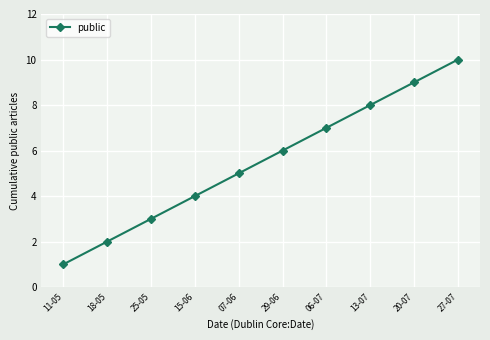

Rank the categories by value from highest to lowest.

27-07, 20-07, 13-07, 06-07, 29-06, 07-06, 15-06, 25-05, 18-05, 11-05